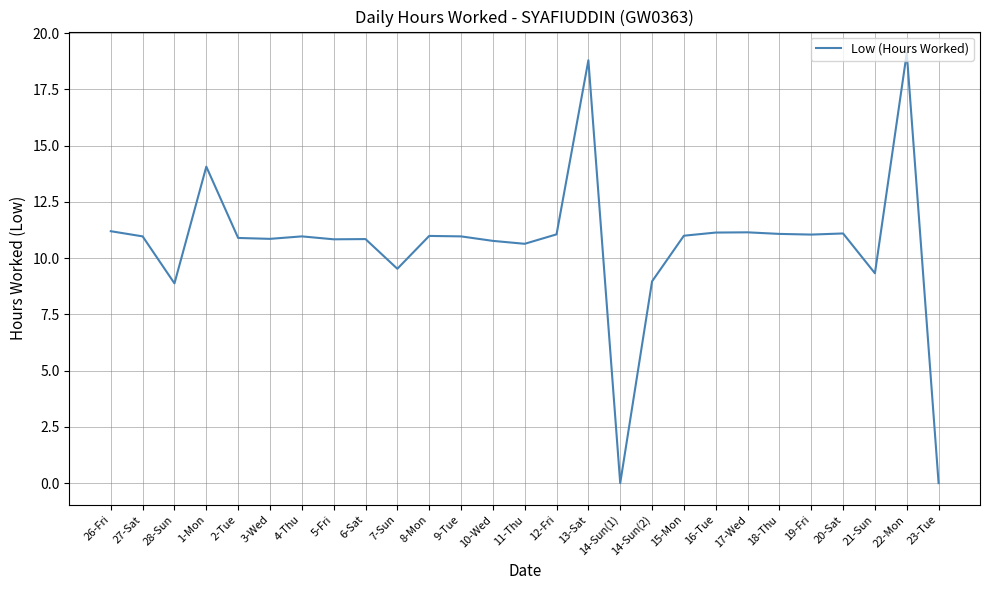

How many values are below 10?

6